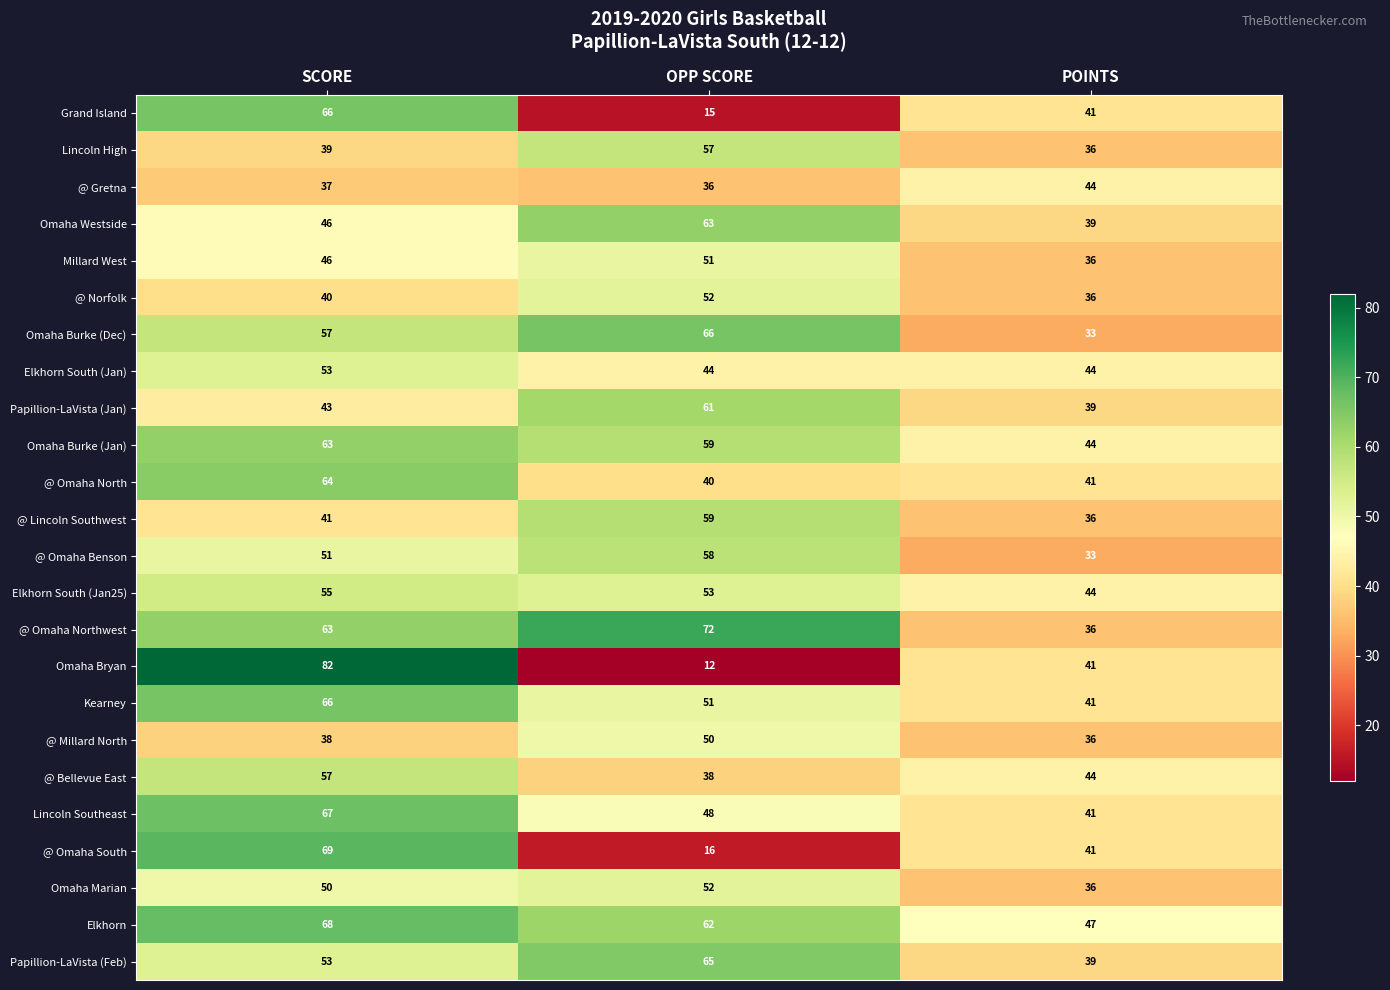

What is the maximum value shown in the chart?

82